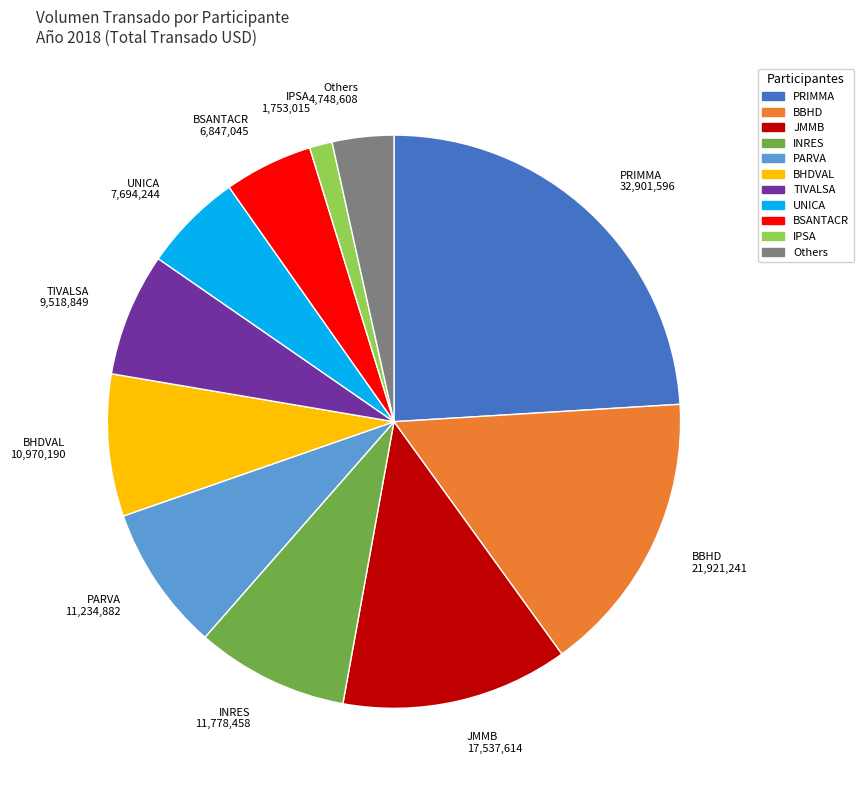

What is the largest slice in the pie chart?

PRIMMA